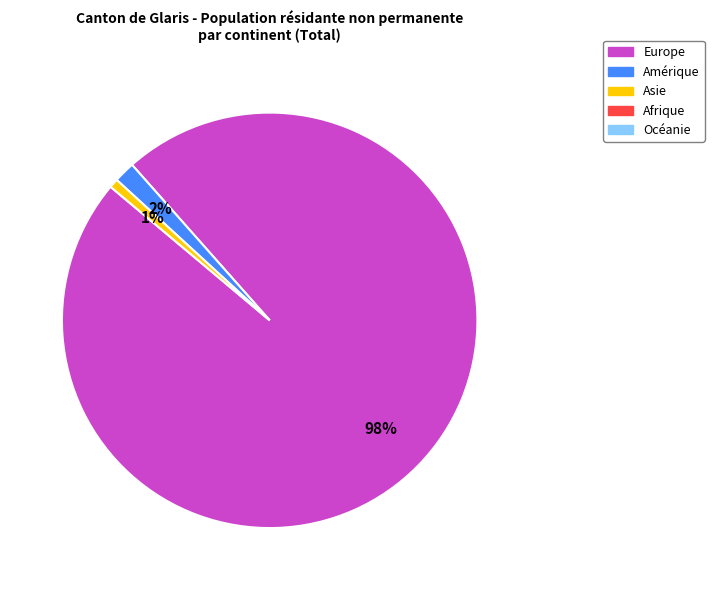

Is there a majority slice in this chart?

Yes